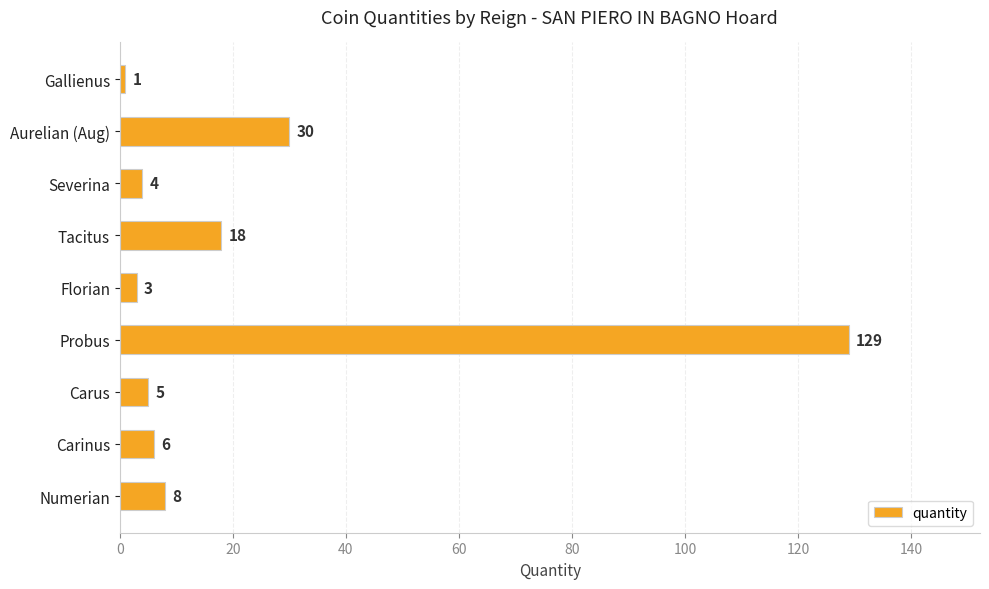

What is the minimum value shown in the chart?

1